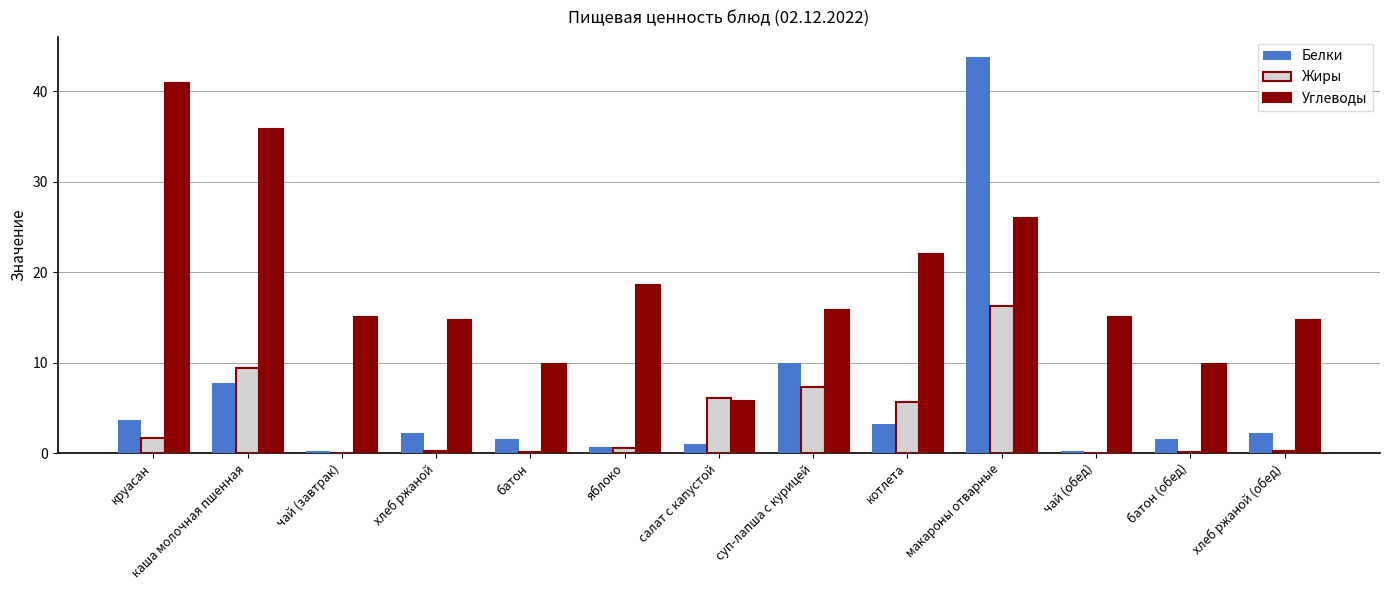

Which series changed the most between круасан and салат с капустой?

Углеводы